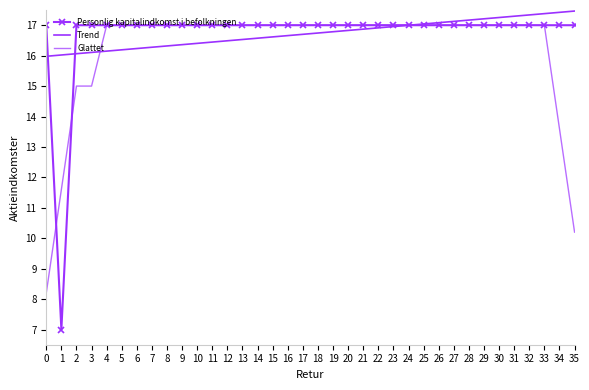

What is the difference between the maximum and minimum values in the Glattet series?

8.8